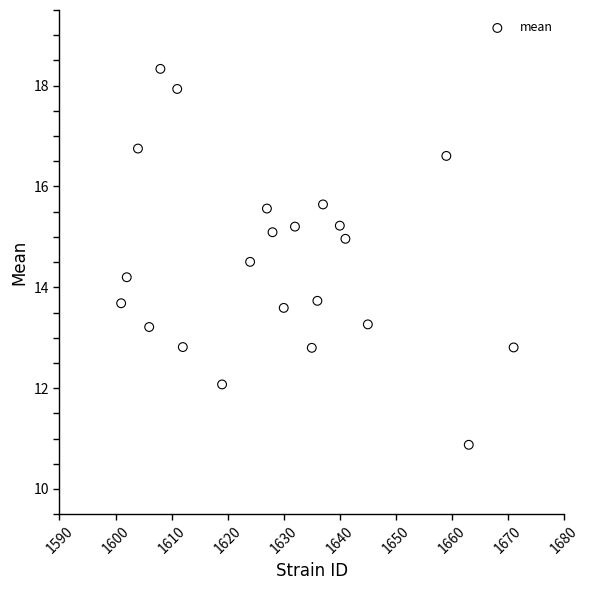

What is the range of X values (max minus min)?

70.0